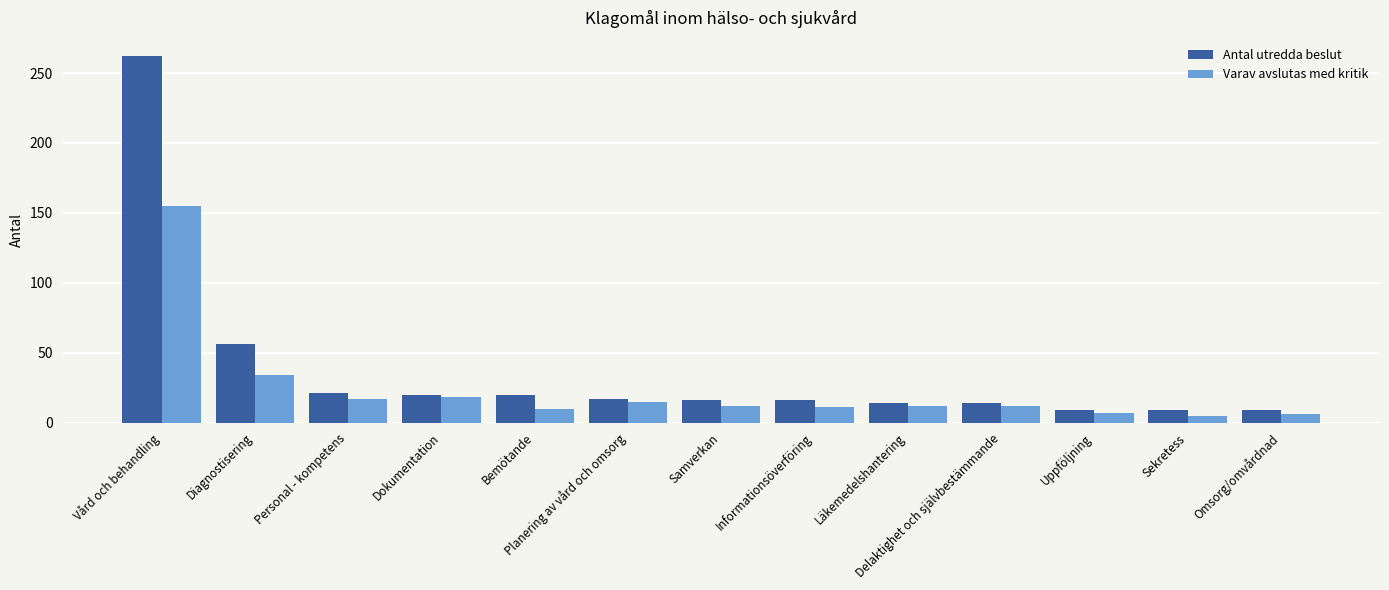

What is the spread (max minus min) of values at Uppföljning?

2